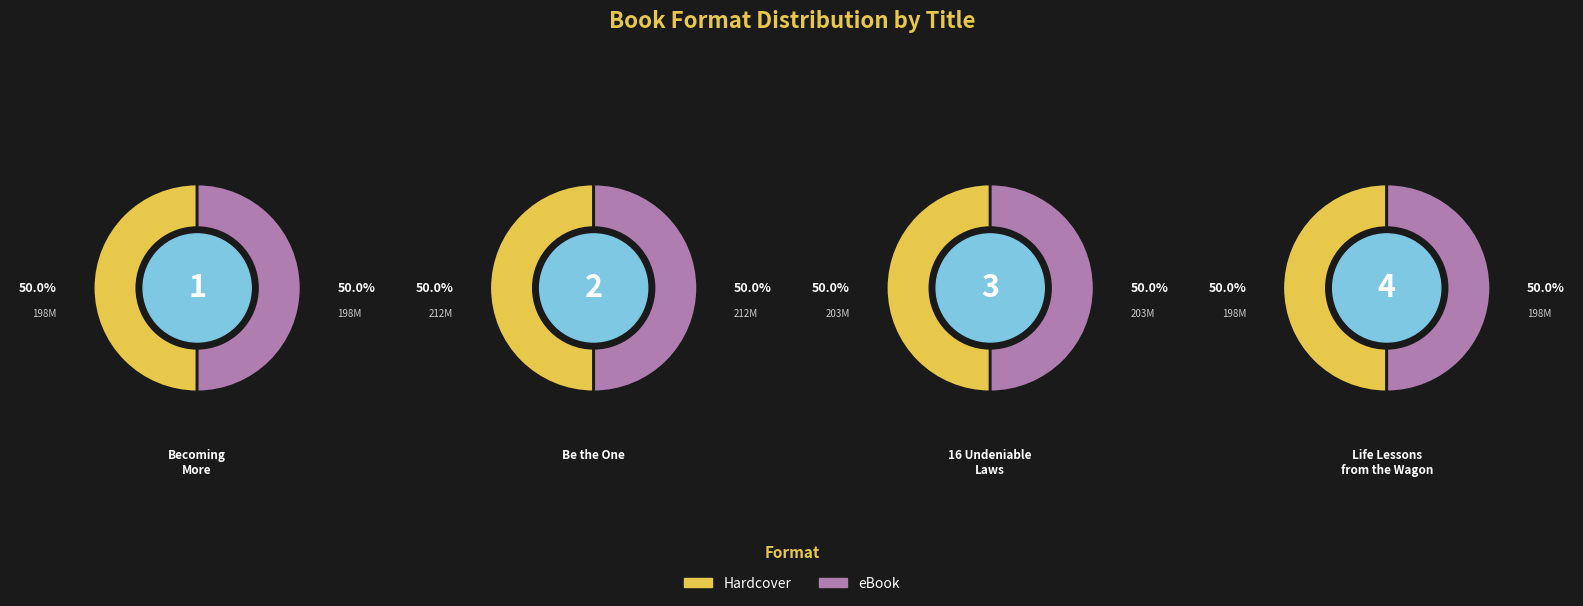

Which slice is the largest?

Be the One